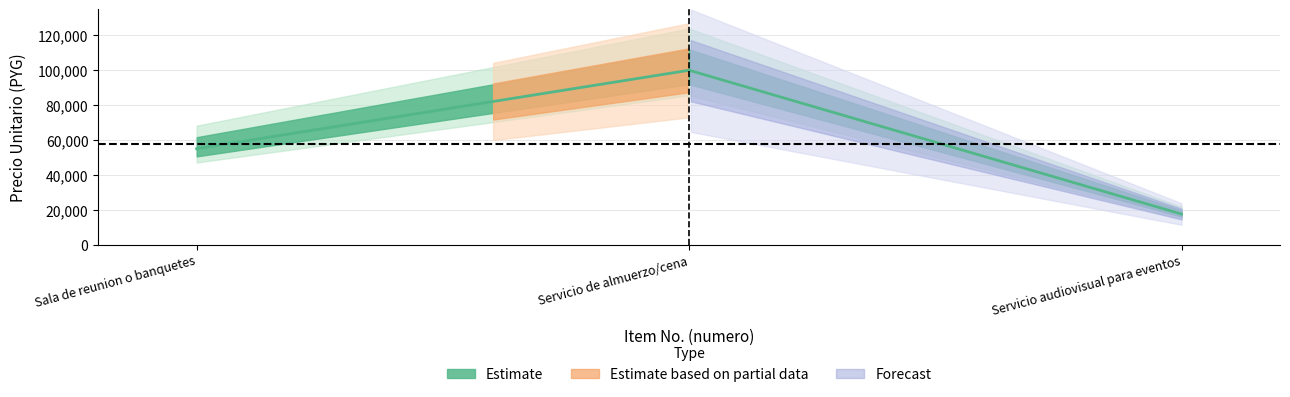

Rank the categories by value from lowest to highest.

3, 1, 2